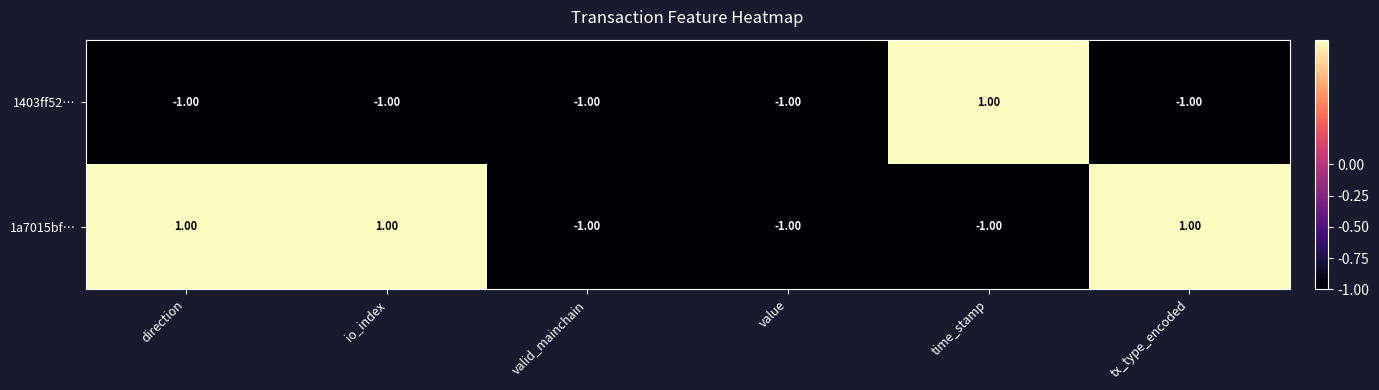

List the series in order of their overall mean, highest first.

1a7015bf…, 1403ff52…